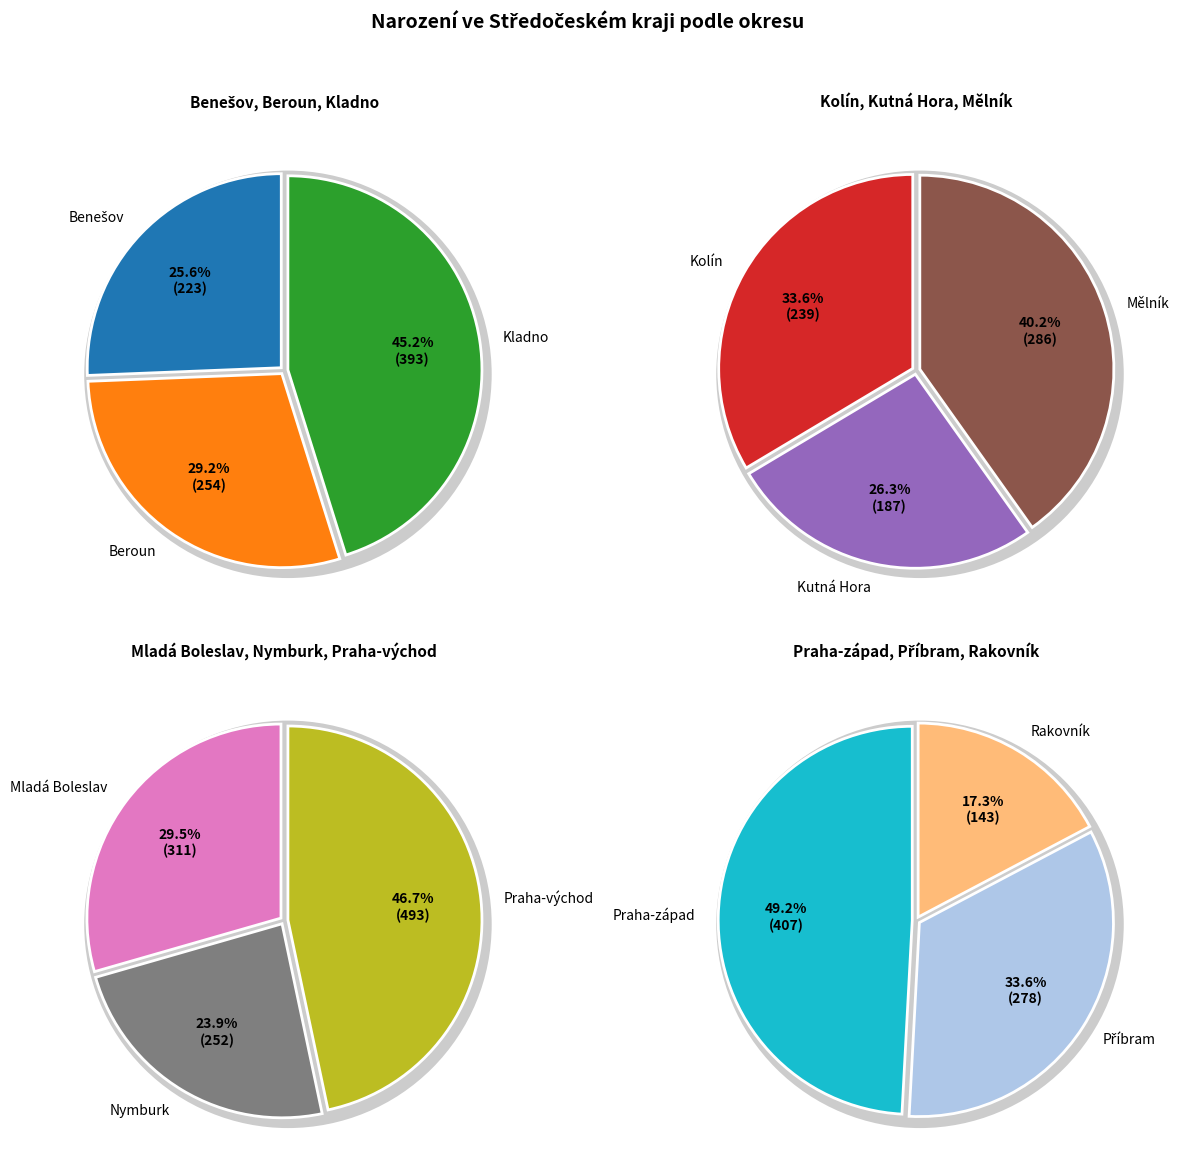

Is it true that Praha-východ is 23% of the pie?

False